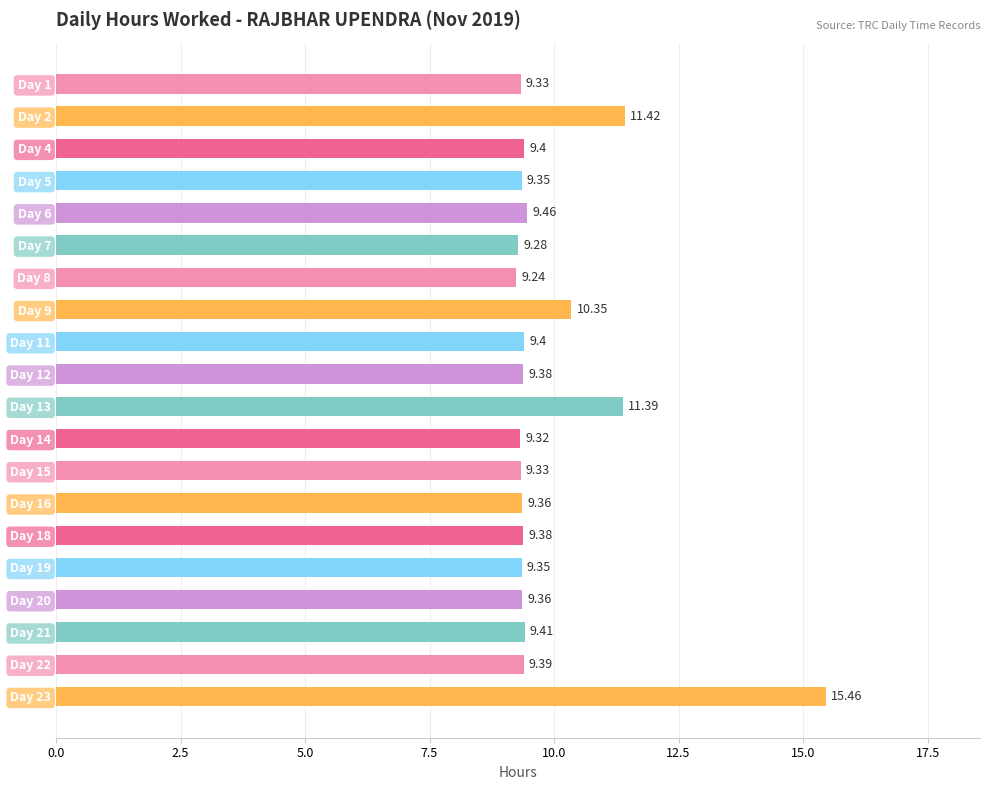

What is the average value?

9.9